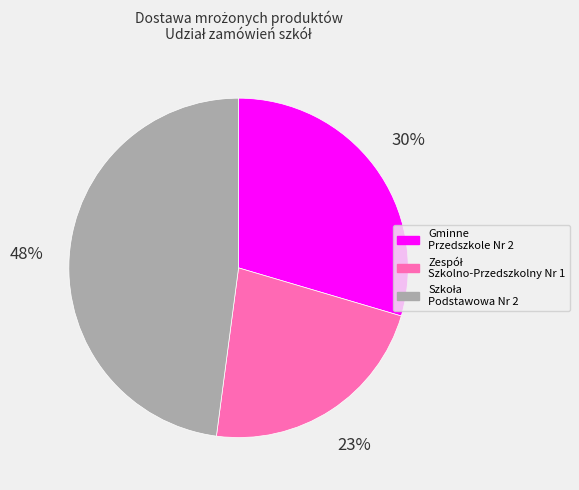

What percentage is the Gminne Przedszkole Nr 2 slice, to the nearest percent?

30%